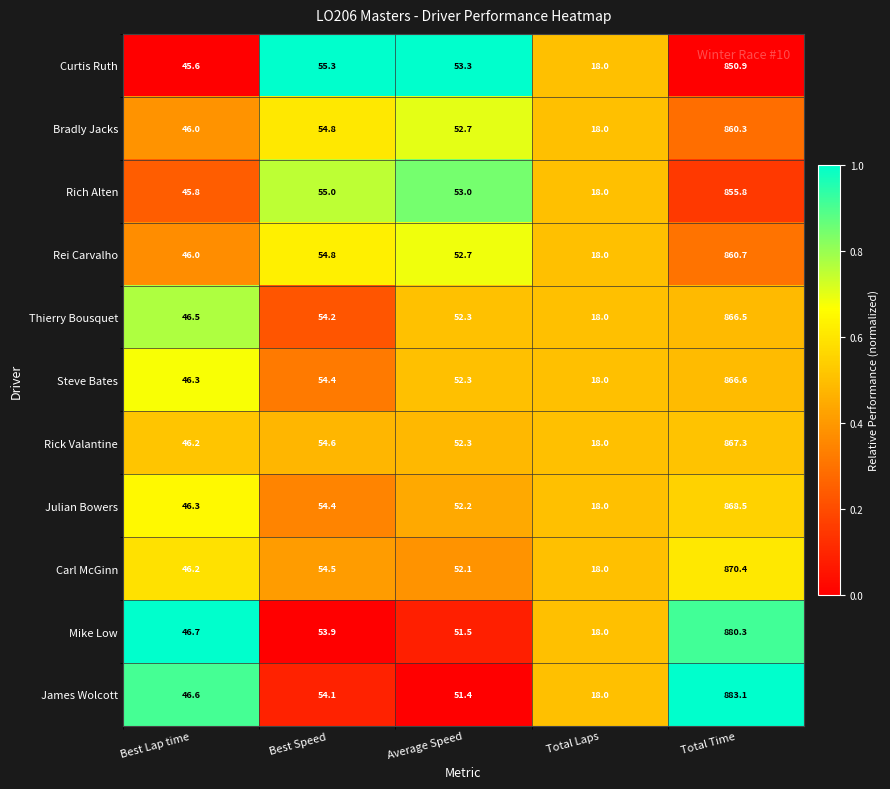

The Bradly Jacks series shows 18.0 at Total Laps. True or false?

True